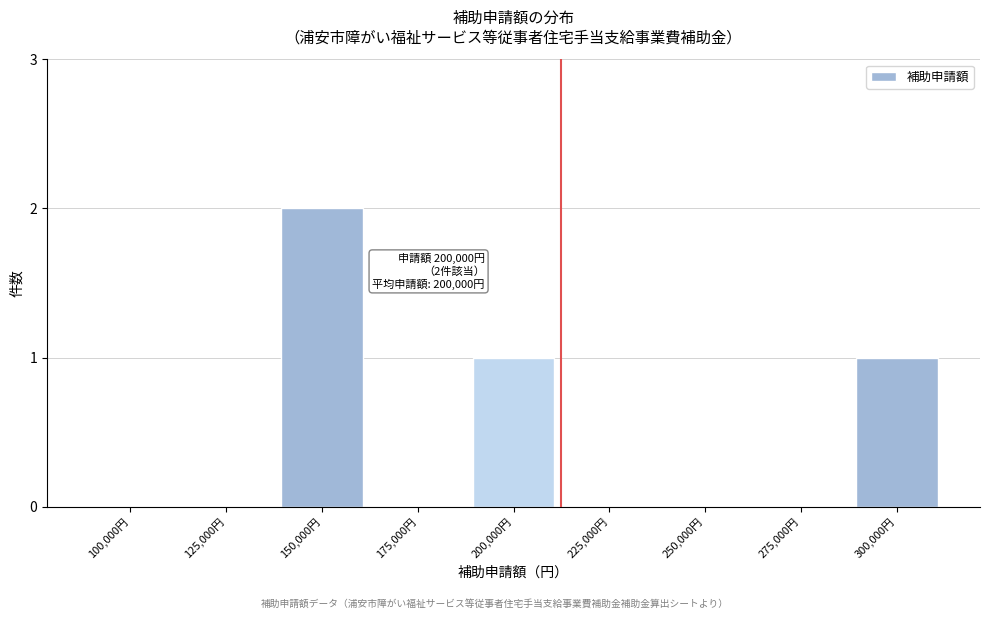

Reading left to right, what are all the values shown in this chart?

100,000円=0	125,000円=0	150,000円=2	175,000円=0	200,000円=1	225,000円=0	250,000円=0	275,000円=0	300,000円=1